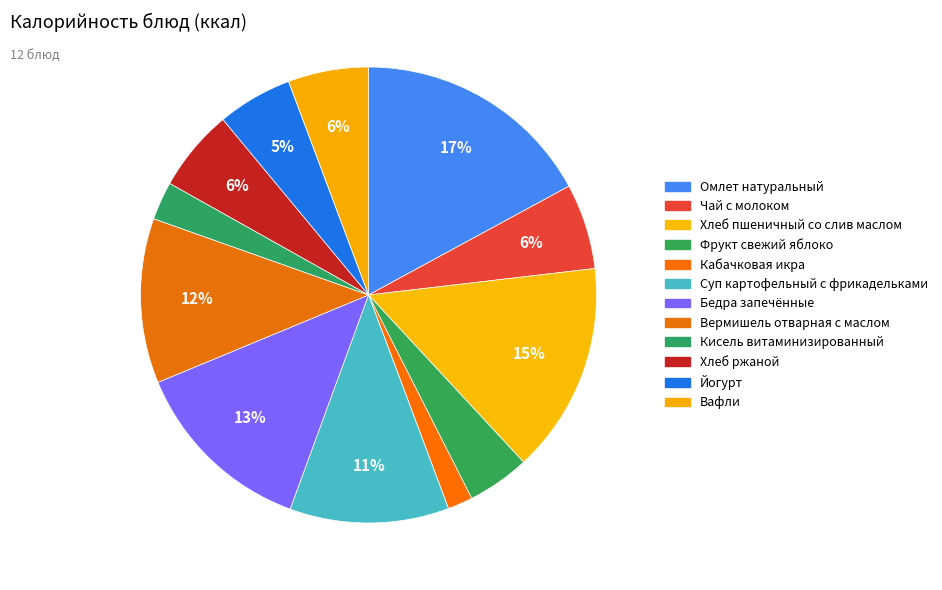

To the nearest percent, what portion does Кисель витаминизированный represent?

3%